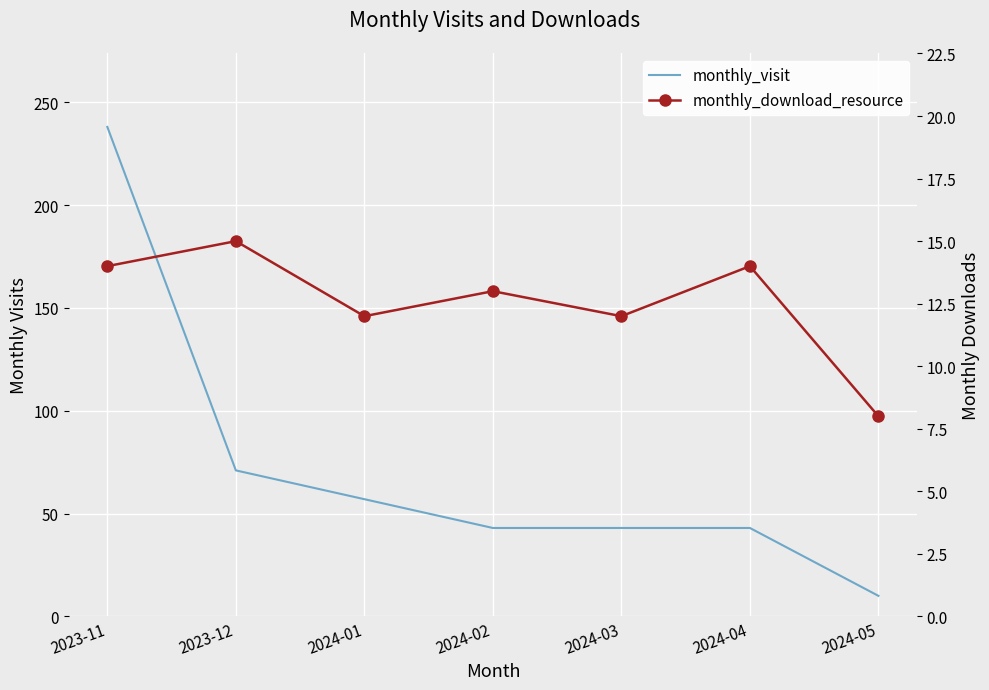

What is the label of the 4th point from the left?

2024-02